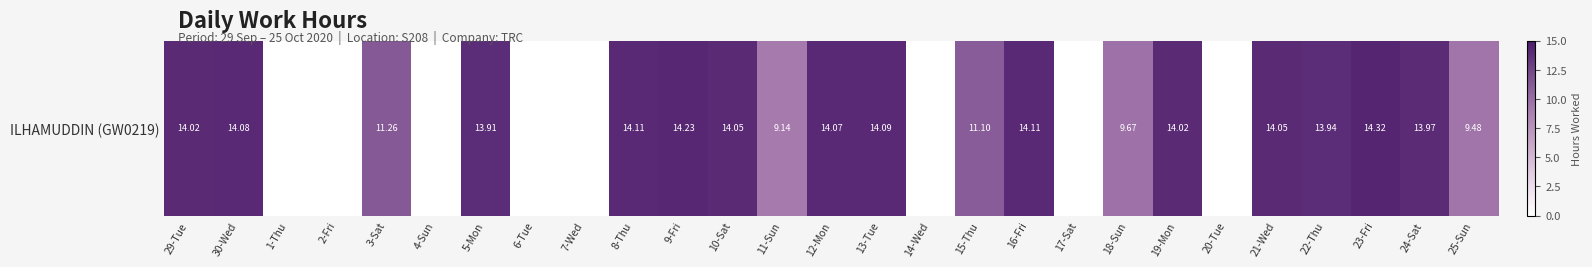

Where is the data nearest to the value 7?

11-Sun